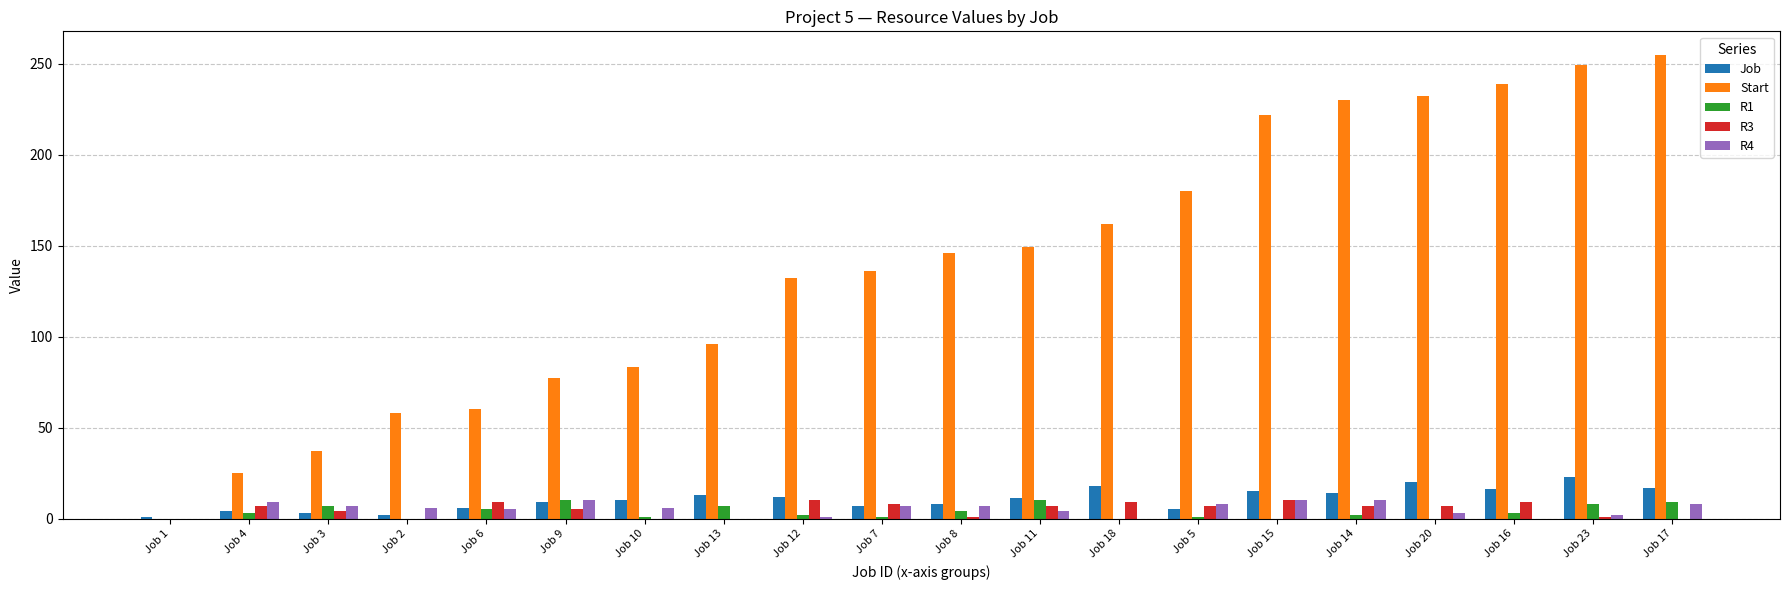

Between Job 7 and Job 11, which series saw the biggest shift?

Start